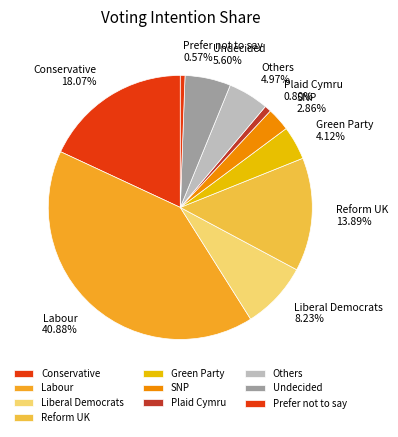

Between Green Party 4.12% and Prefer not to say 0.57%, which is larger?

Green Party 4.12%